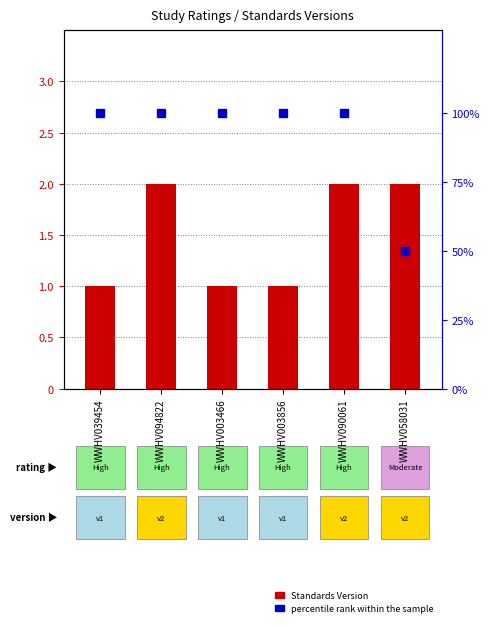

What is the spread (max minus min) of values at WWHV058031?

48